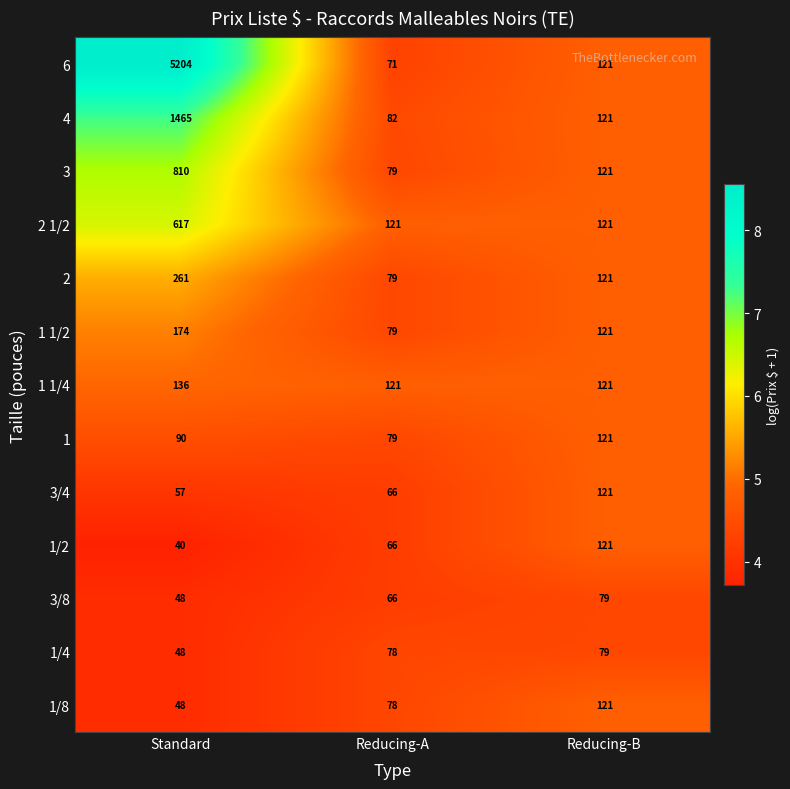

At which category is the sum across all series the highest?

Standard